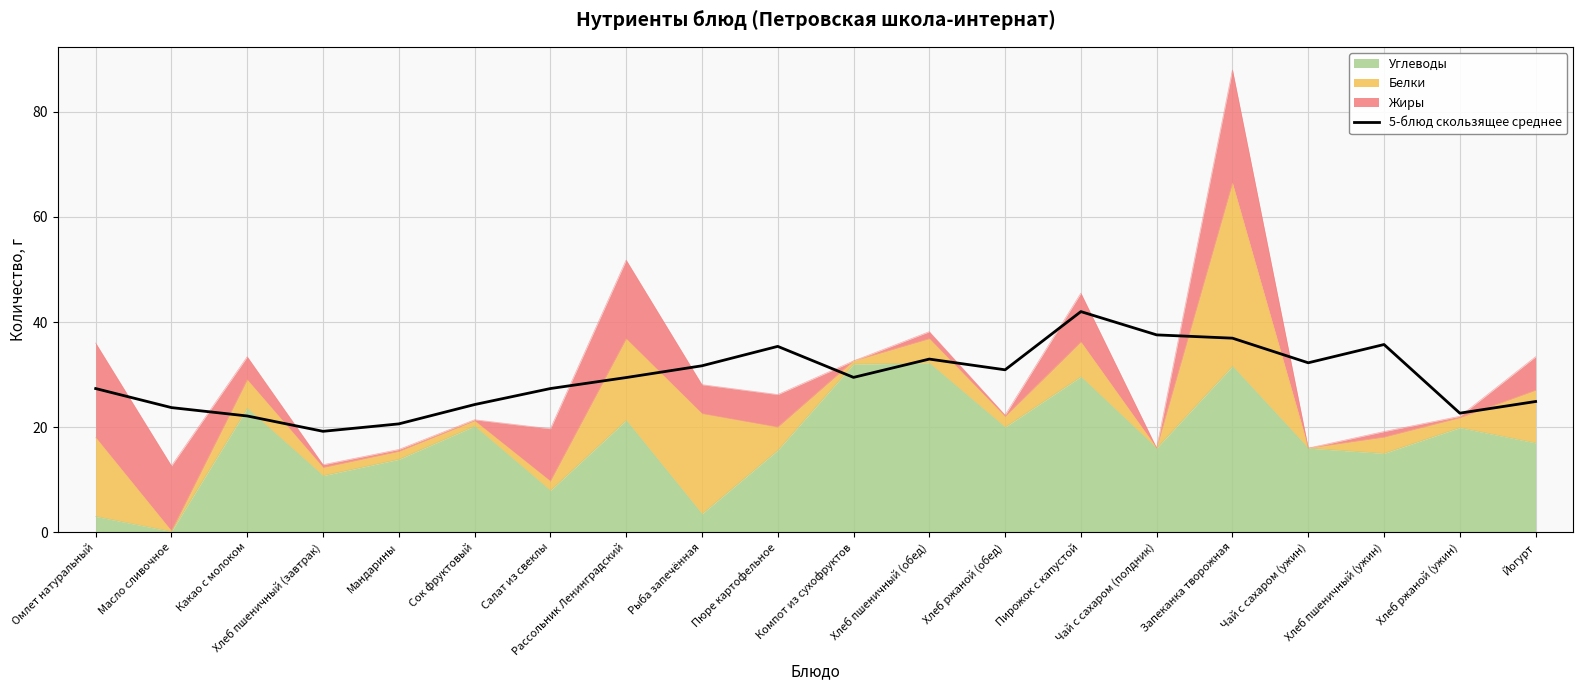

Where is the first local minimum?

Хлеб пшеничный (завтрак)